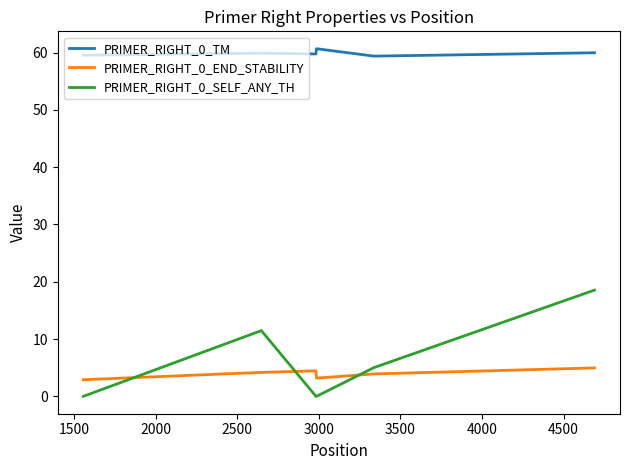

What is the maximum value for PRIMER_RIGHT_0_TM?

60.7